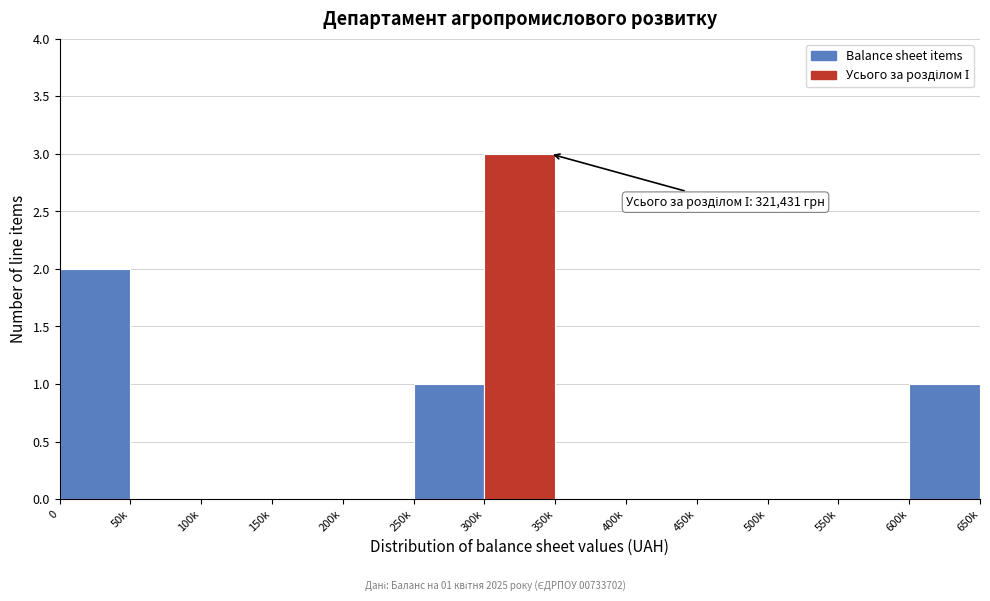

Reading left to right, what are all the values shown in this chart?

0=2	50k=0	100k=0	150k=0	200k=0	250k=1	300k=3	350k=0	400k=0	450k=0	500k=0	550k=0	600k=1